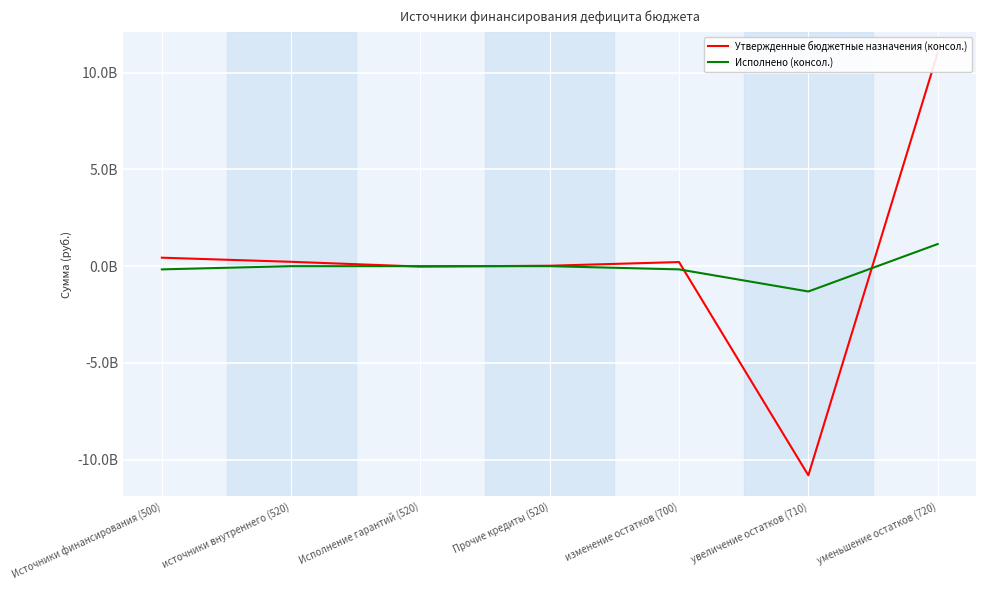

What is the sum of the Исполнено (консол.) values at изменение остатков (700) and источники внутреннего (520)?

-166282123.5